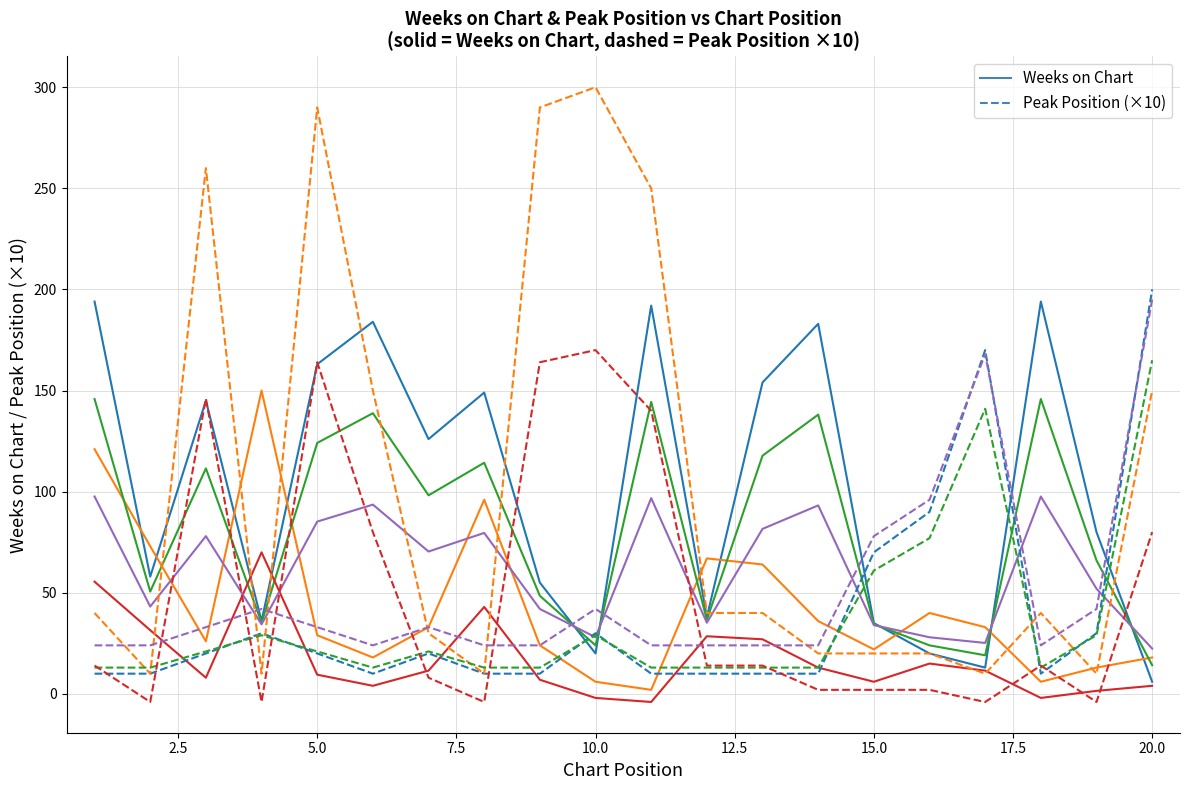

Is this an area chart (filled region under the line)?

No